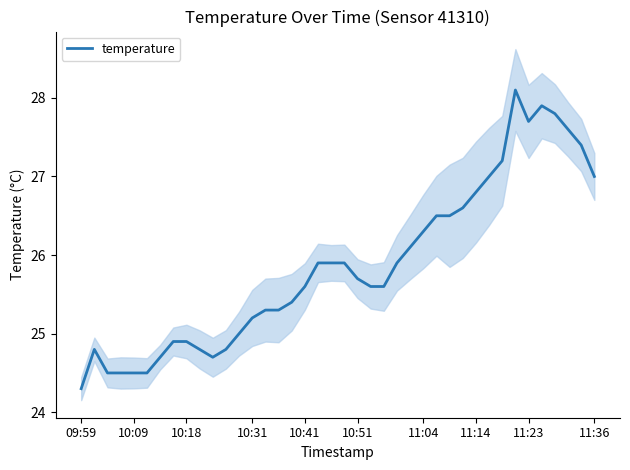

At which label does temperature reach its minimum?

09:59